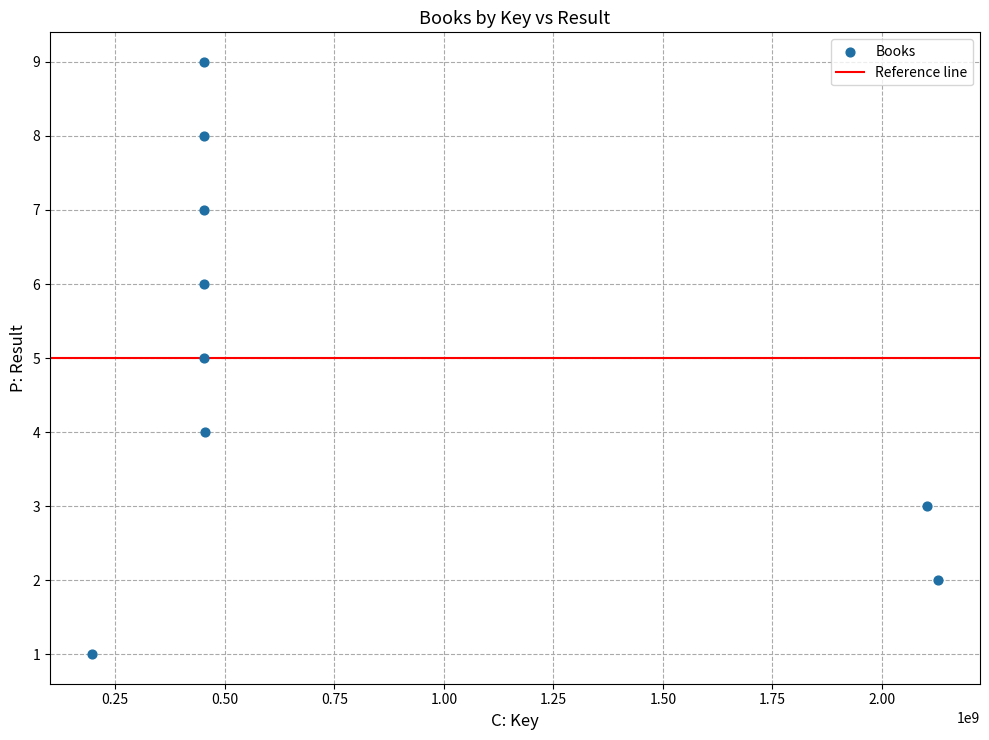

What is the range of X values (max minus min)?

1929765836